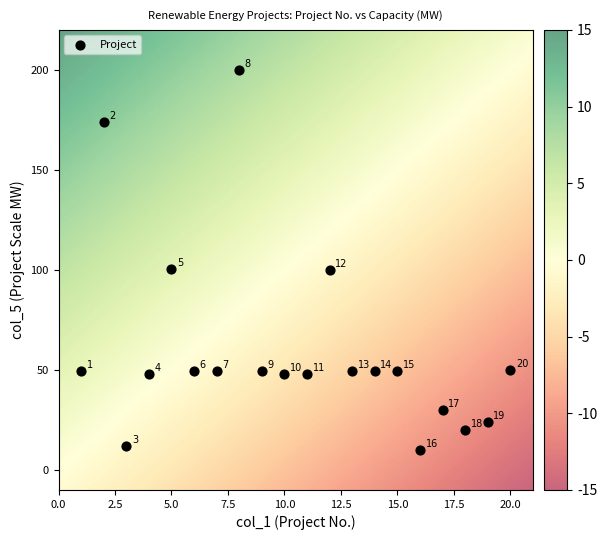

What Y value in the scatter plot is closest to 105?

100.5